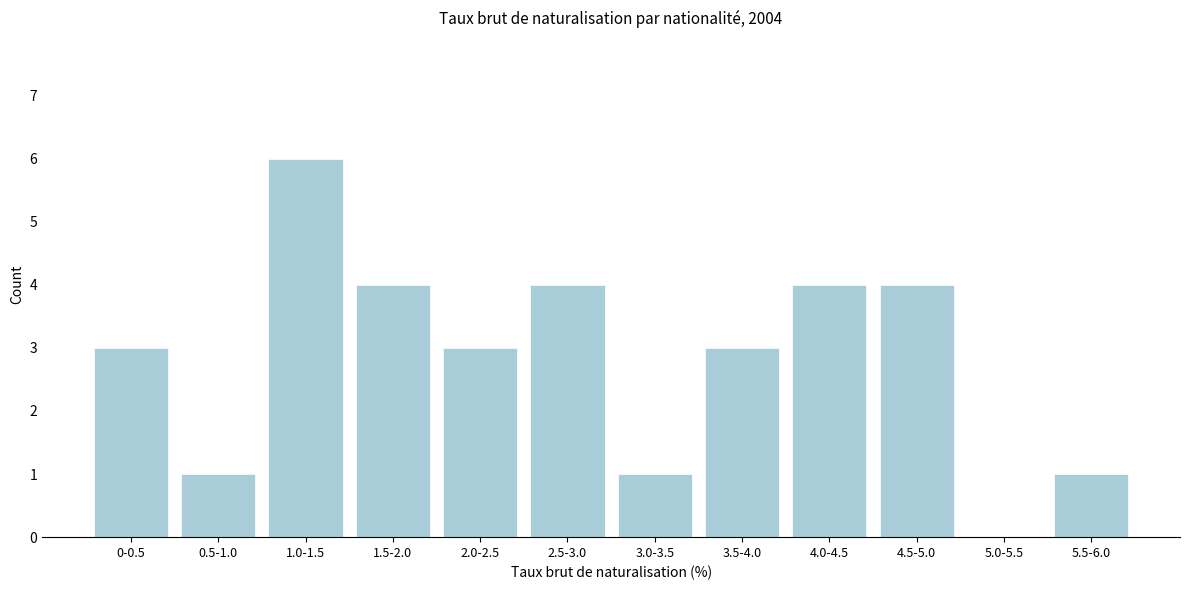

Reading right to left, transcribe all the data shown in this chart.

5.5-6.0=1	5.0-5.5=0	4.5-5.0=4	4.0-4.5=4	3.5-4.0=3	3.0-3.5=1	2.5-3.0=4	2.0-2.5=3	1.5-2.0=4	1.0-1.5=6	0.5-1.0=1	0-0.5=3